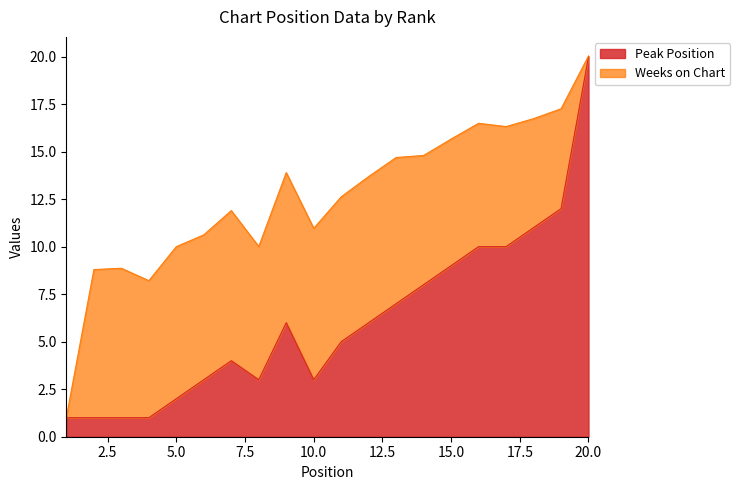

What is the difference between the maximum and second lowest values?

19